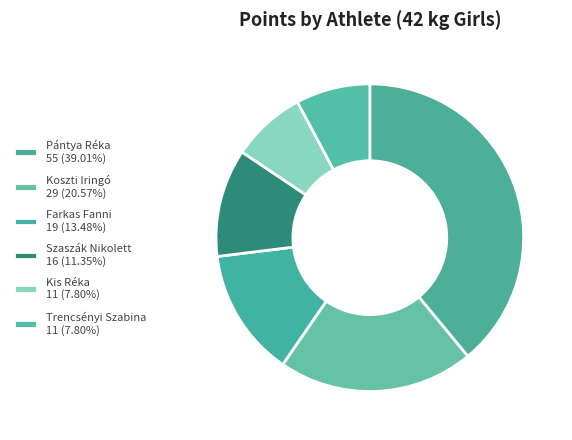

True or false: Trencsényi Szabina accounts for 8% of the total.

True